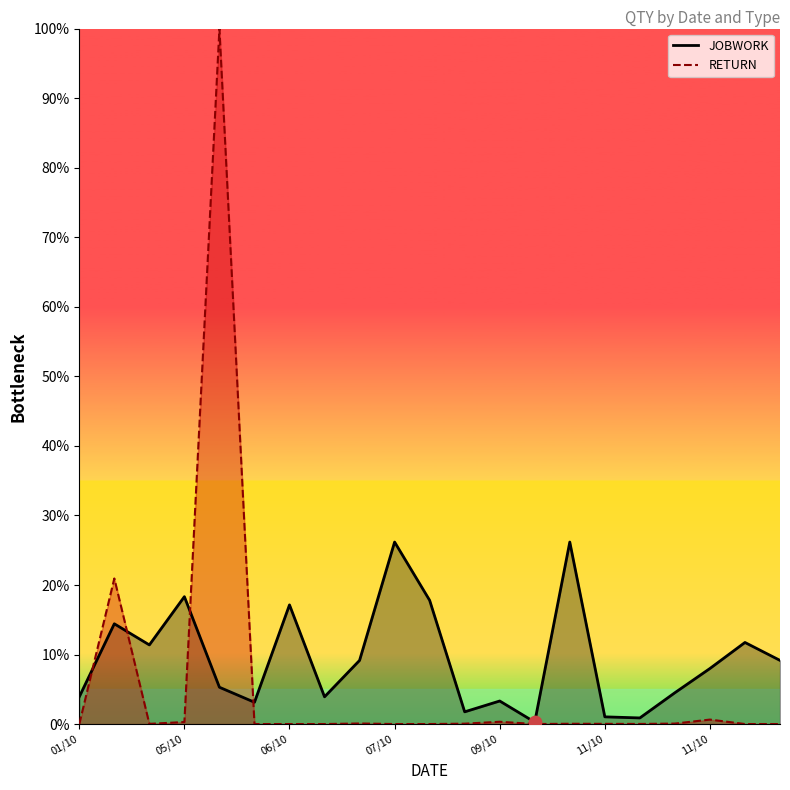

Which series has the largest total across all categories?

JOBWORK